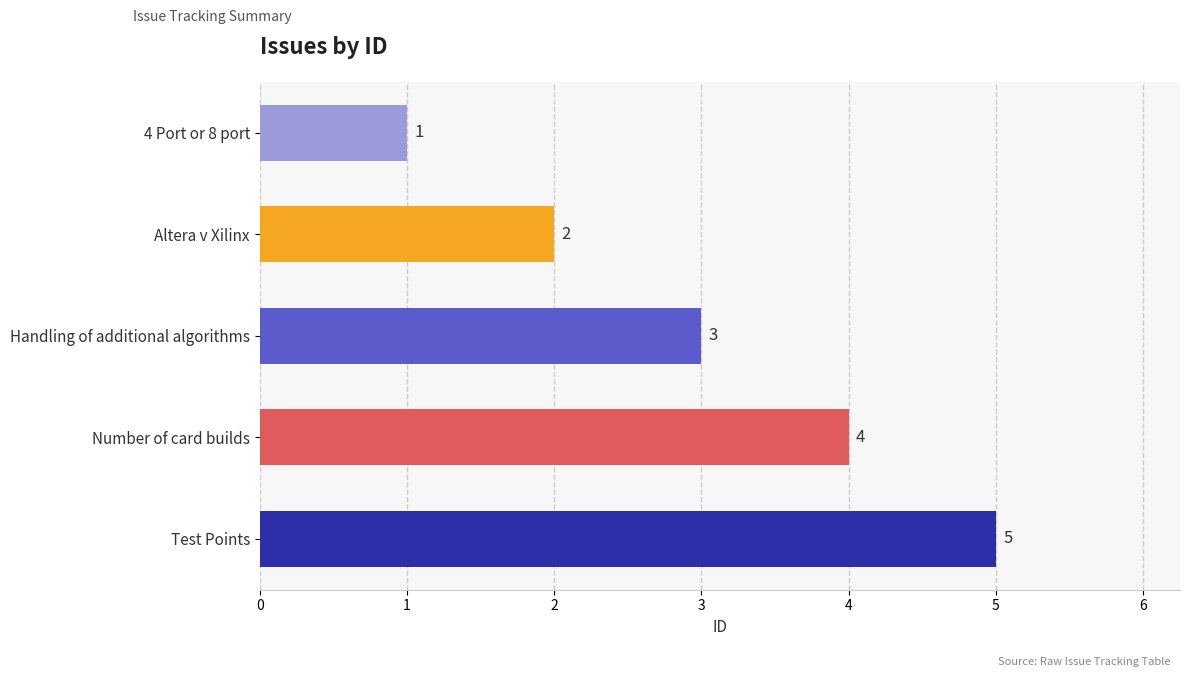

Count the number of categories in the chart.

5